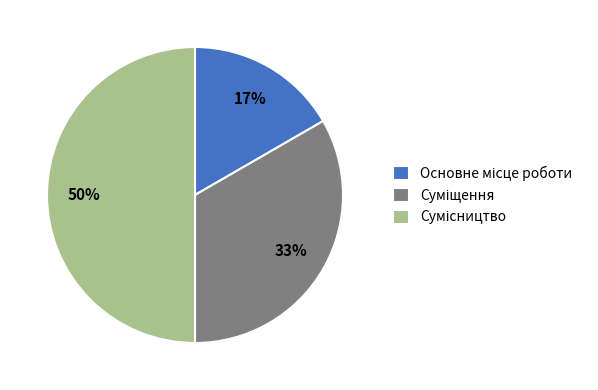

To the nearest percent, what is the difference between the largest and smallest slice percentages?

33%